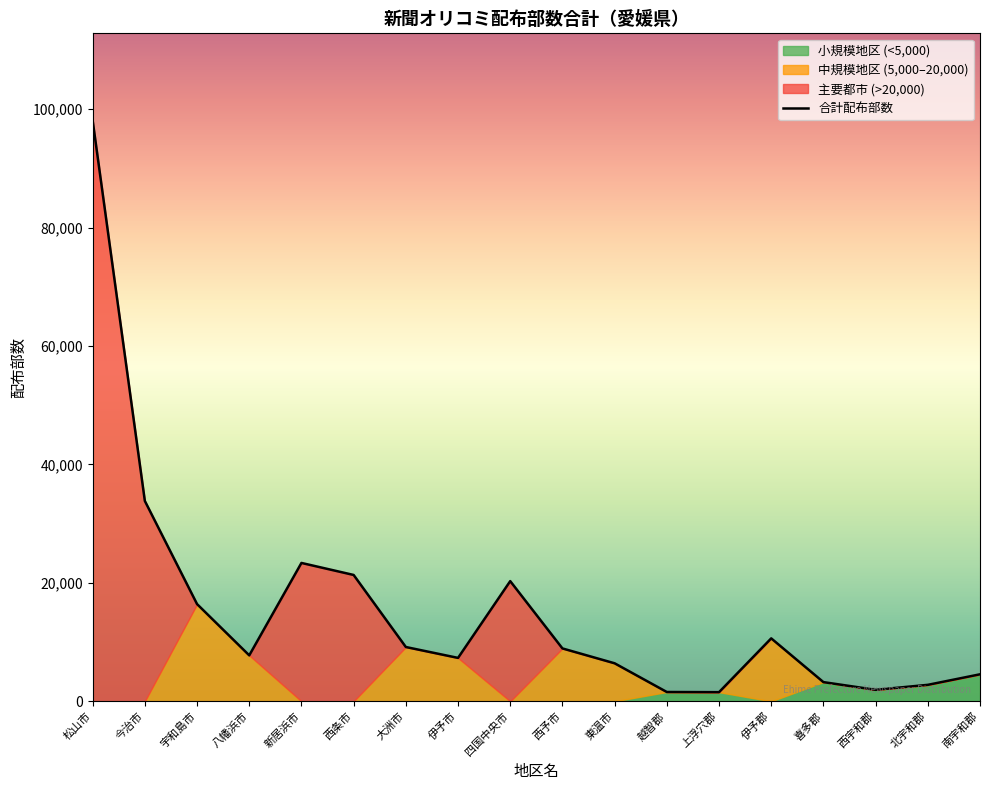

True or false: the data has more than 0 interior local peaks.

True